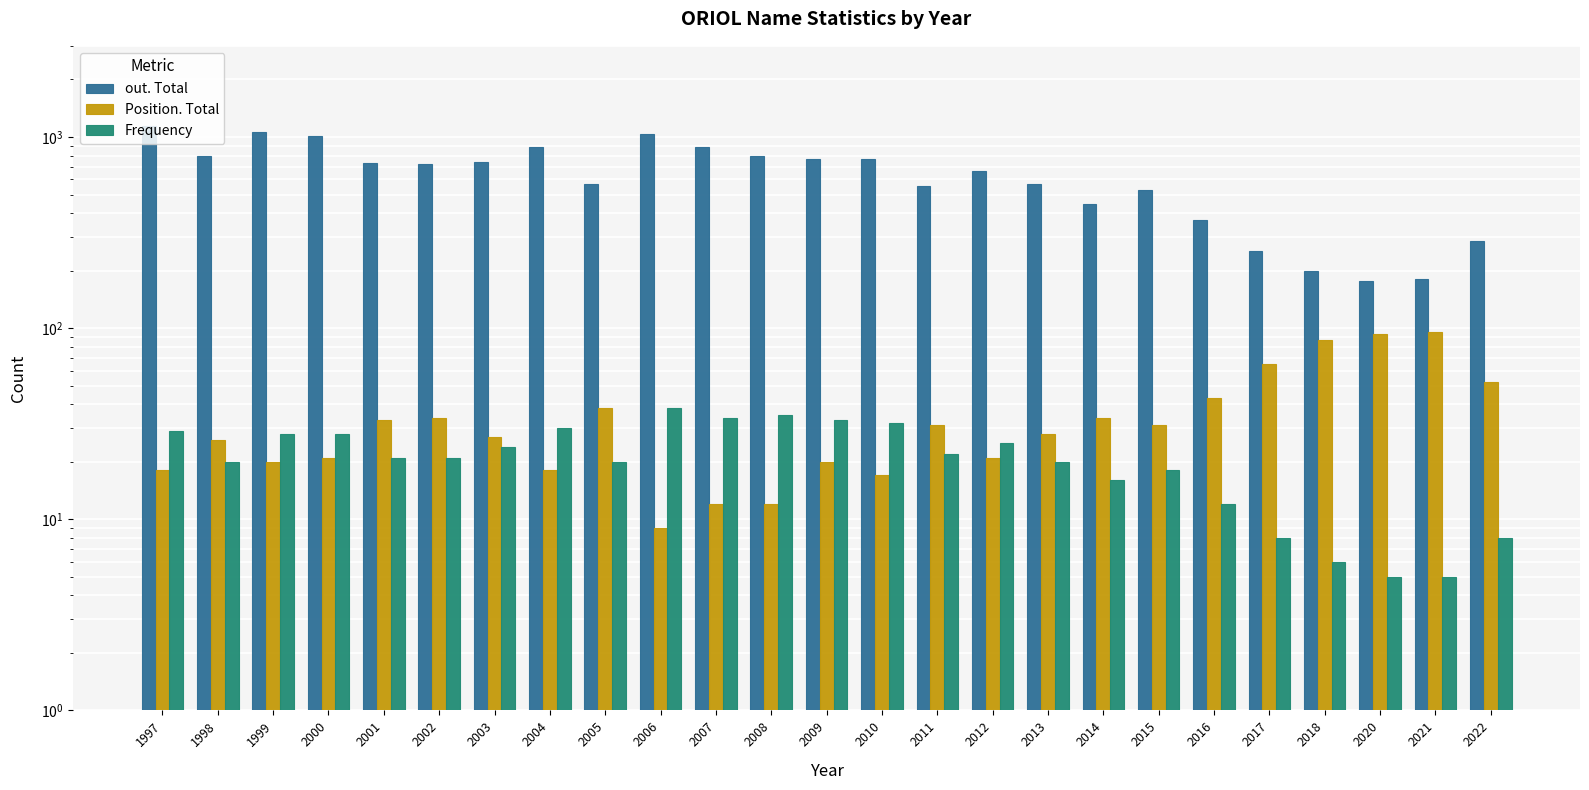

Rank the categories by Frequency value from lowest to highest.

2020, 2021, 2018, 2017, 2022, 2016, 2014, 2015, 1998, 2005, 2013, 2001, 2002, 2011, 2003, 2012, 1999, 2000, 1997, 2004, 2010, 2009, 2007, 2008, 2006